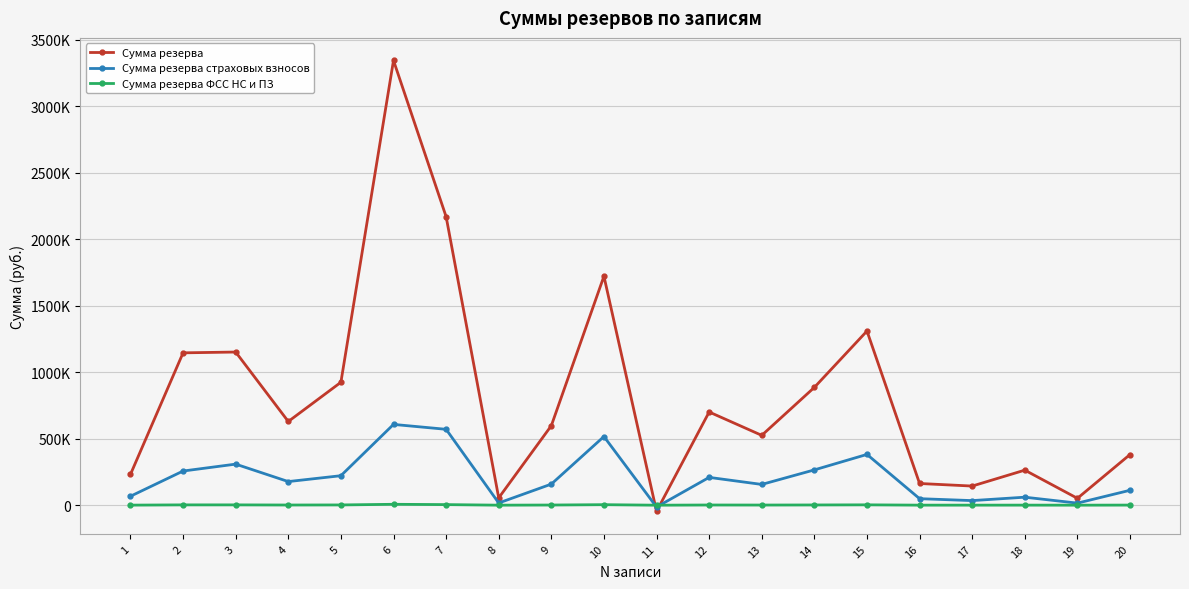

What are all the series names shown in the legend?

Сумма резерва, Сумма резерва страховых взносов, Сумма резерва ФСС НС и ПЗ